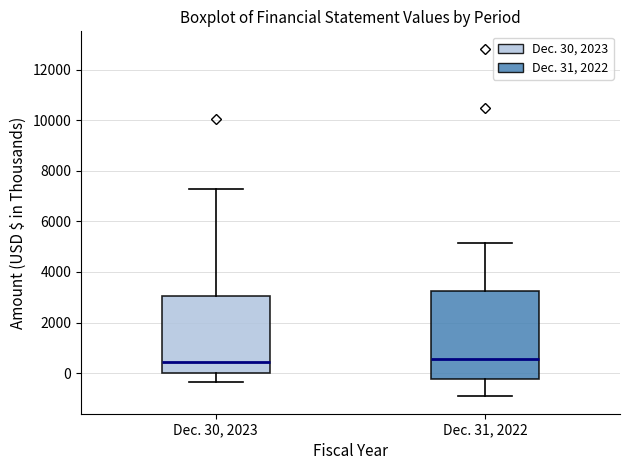

Reading left to right, read every box against the y-axis: the position of its median line, the range the box covers, and the ends of its whiskers. The values are not printed on the chart, so give them approximately, as read against the axis.

Dec. 30, 2023: median 400, box 0 to 3000, whiskers -400 to 7200
Dec. 31, 2022: median 600, box -200 to 3200, whiskers -1000 to 5200